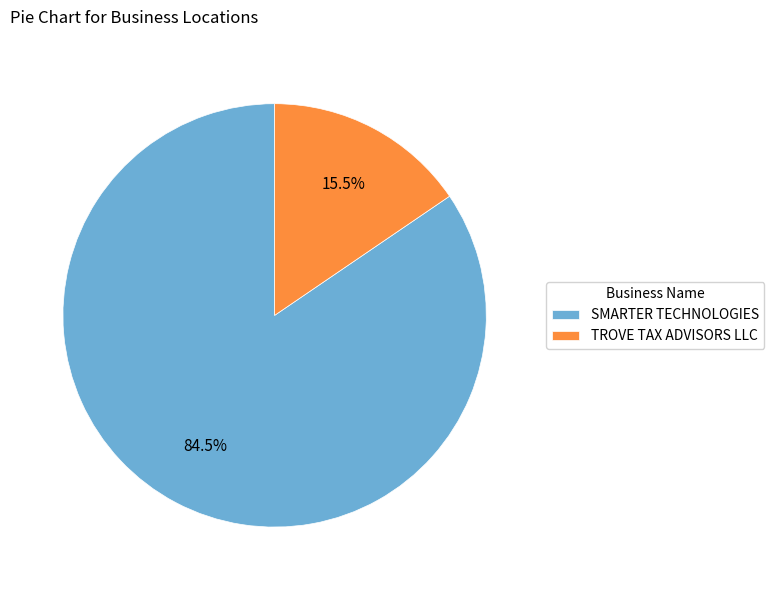

Which slice is the smallest?

TROVE TAX ADVISORS LLC